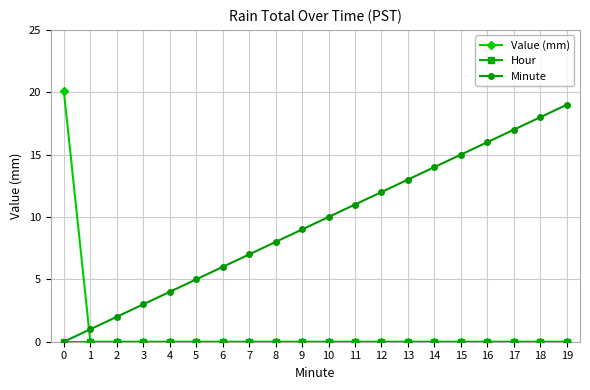

How many times do Minute and Value (mm) cross each other?

1